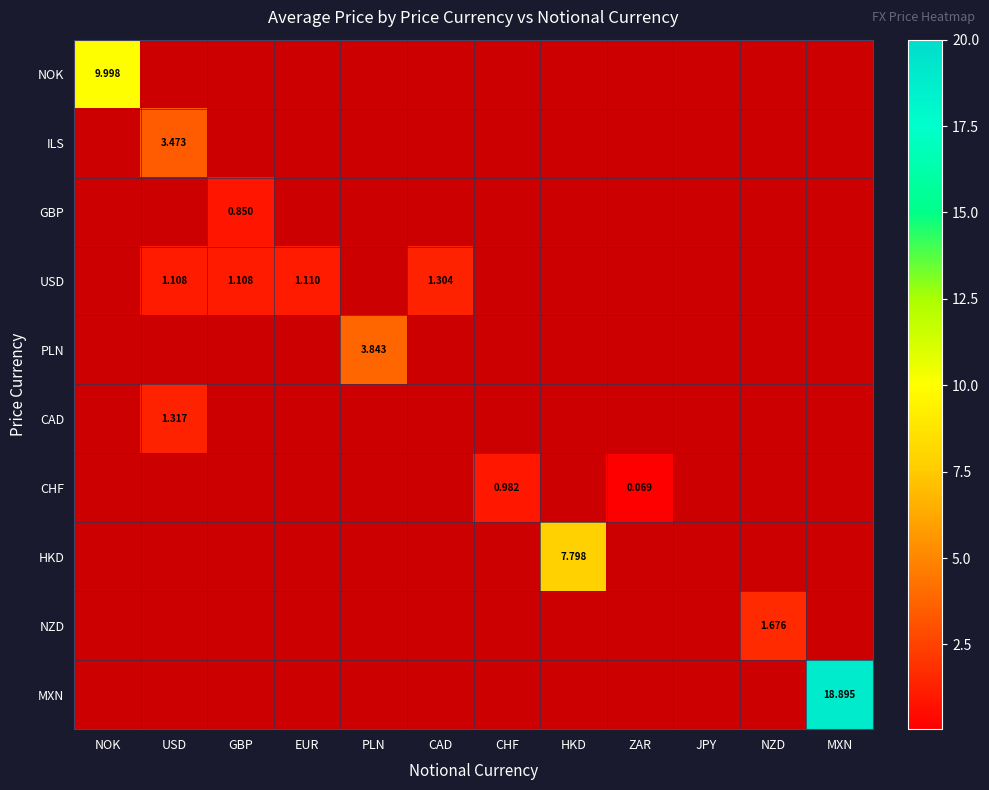

The GBP series shows 0.0 at HKD. True or false?

True